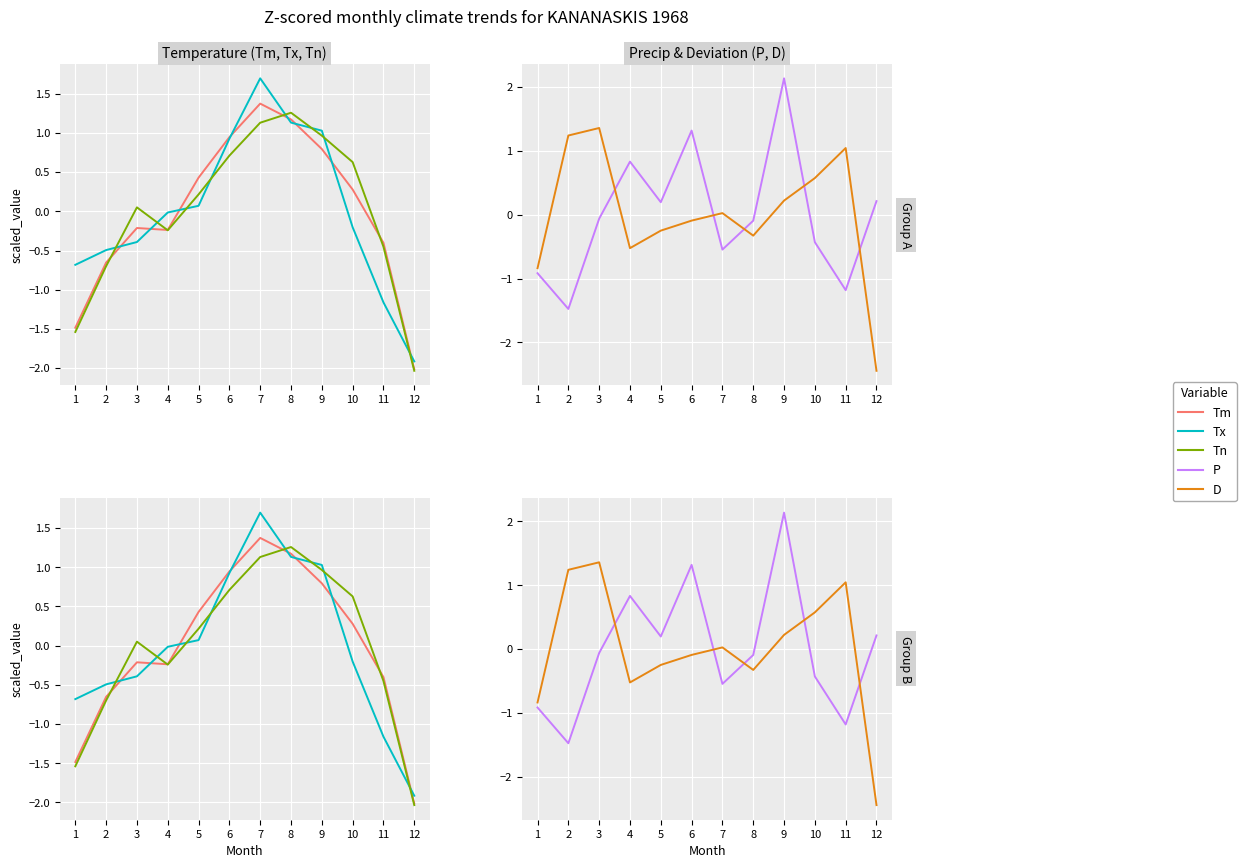

What value does the P series have at 9?

2.1